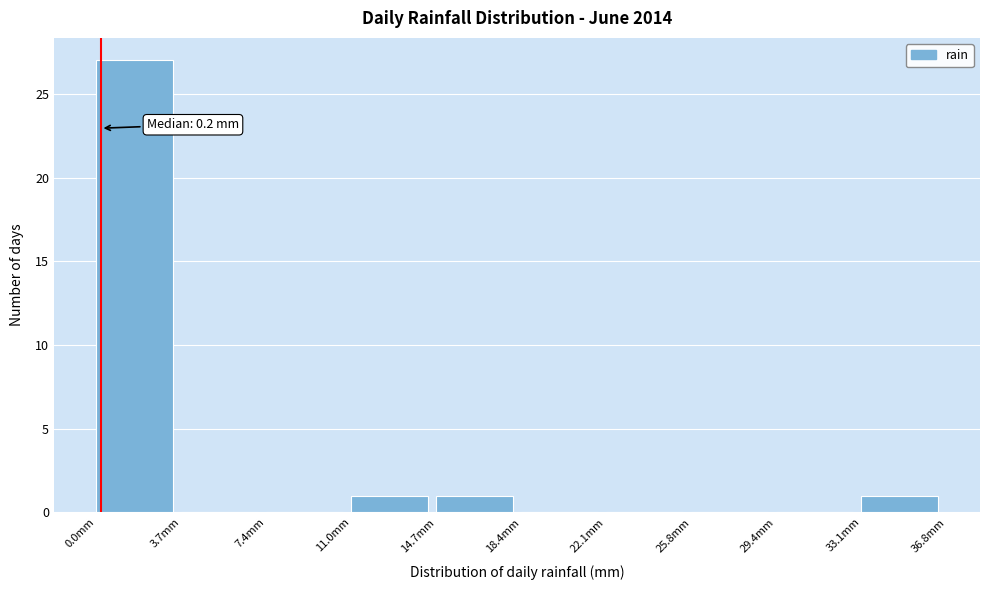

Over which range of the x-axis is the bar tallest?

0.0 to 3.5